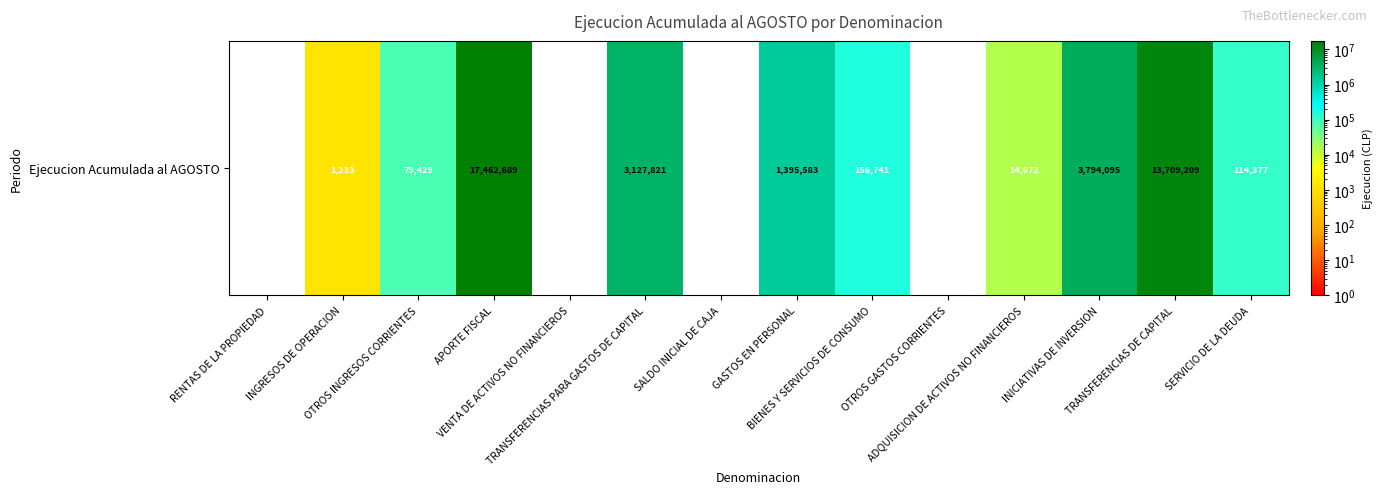

Which category has the highest value across all series?

APORTE FISCAL